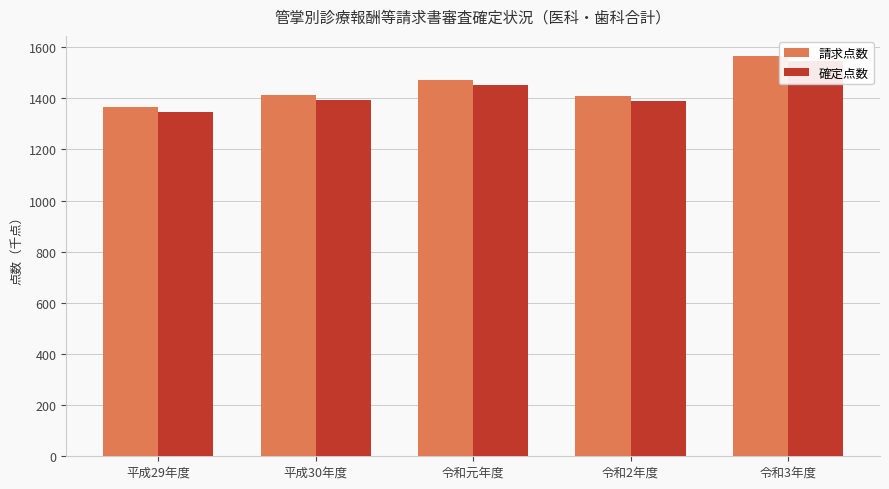

The 請求点数 series shows 2790.1 at 令和3年度. True or false?

False